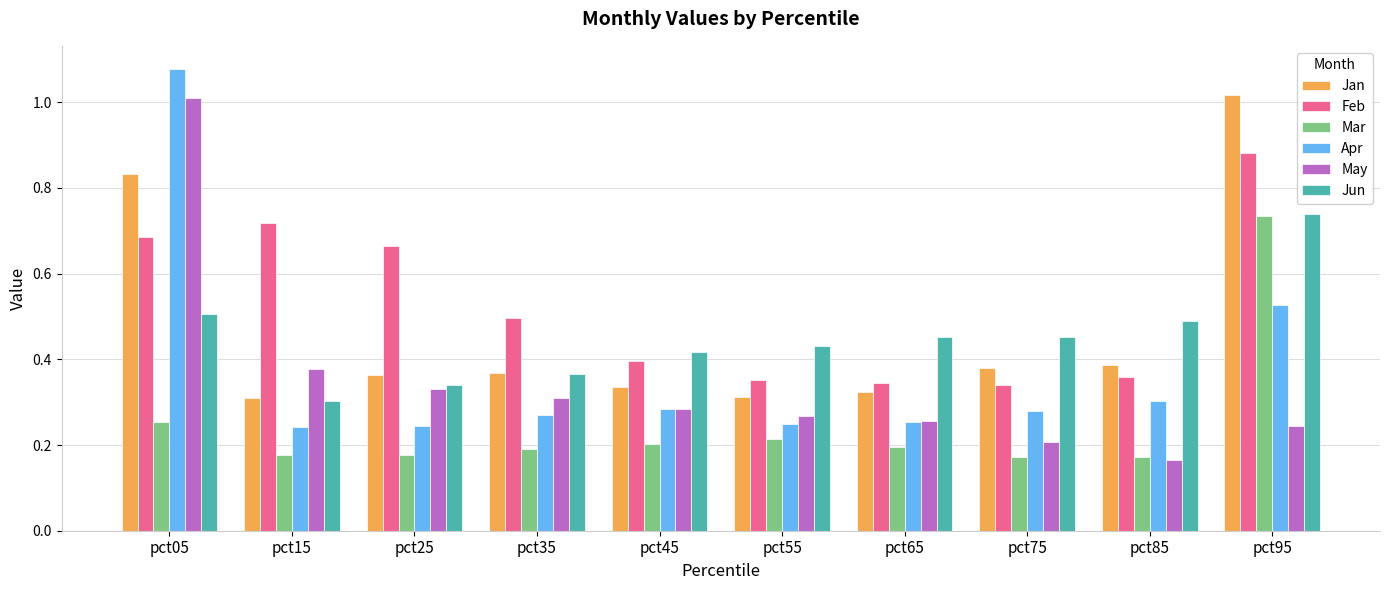

How many groups of bars are there?

10